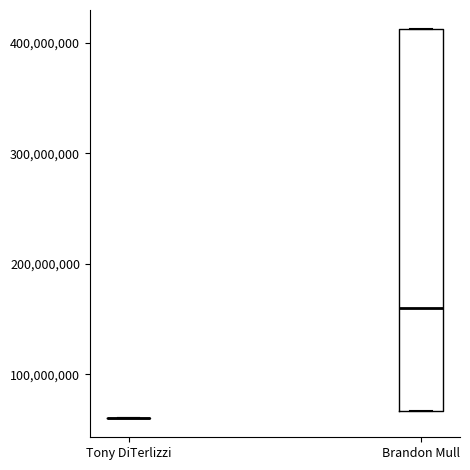

Reading left to right, transcribe this box plot: for each box, give where its median line is, the range the box spans, and where its two whiskers end, as read against the y-axis. The values are not printed on the chart, so give them approximately, as read against the axis.

Tony DiTerlizzi: box collapsed to a line at 60000000, whiskers 60000000 to 60000000
Brandon Mull: median 160000000, box 70000000 to 410000000, whiskers 70000000 to 410000000